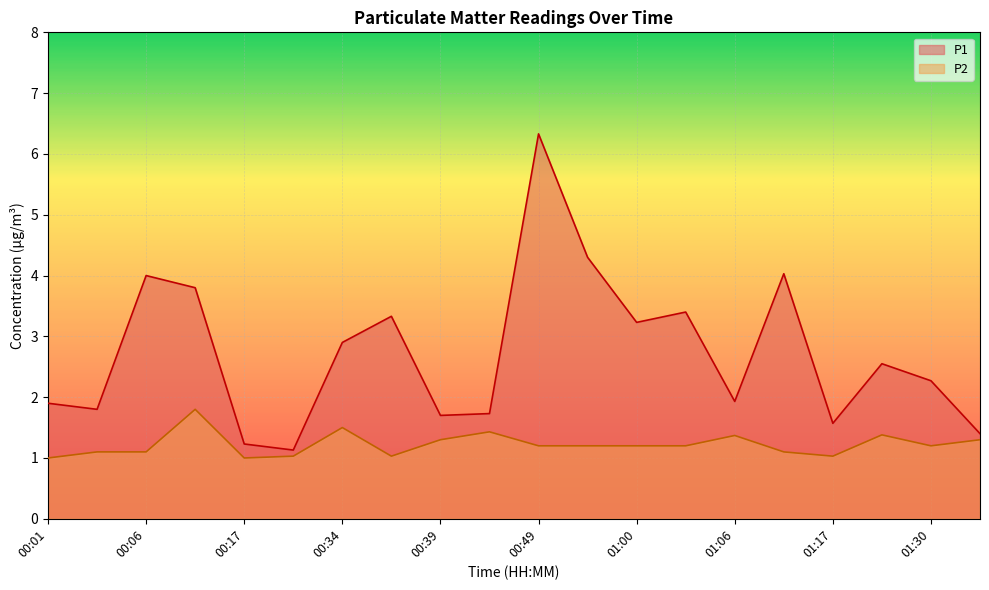

Reading left to right, transcribe all the data shown in this chart.

P1: 1.9	1.8	4.0	3.8	1.2	1.1	2.9	3.3	1.7	1.7	6.3	4.3	3.2	3.4	1.9	4.0	1.6	2.5	2.3	1.4
P2: 1.0	1.1	1.1	1.8	1.0	1.0	1.5	1.0	1.3	1.4	1.2	1.2	1.2	1.2	1.4	1.1	1.0	1.4	1.2	1.3